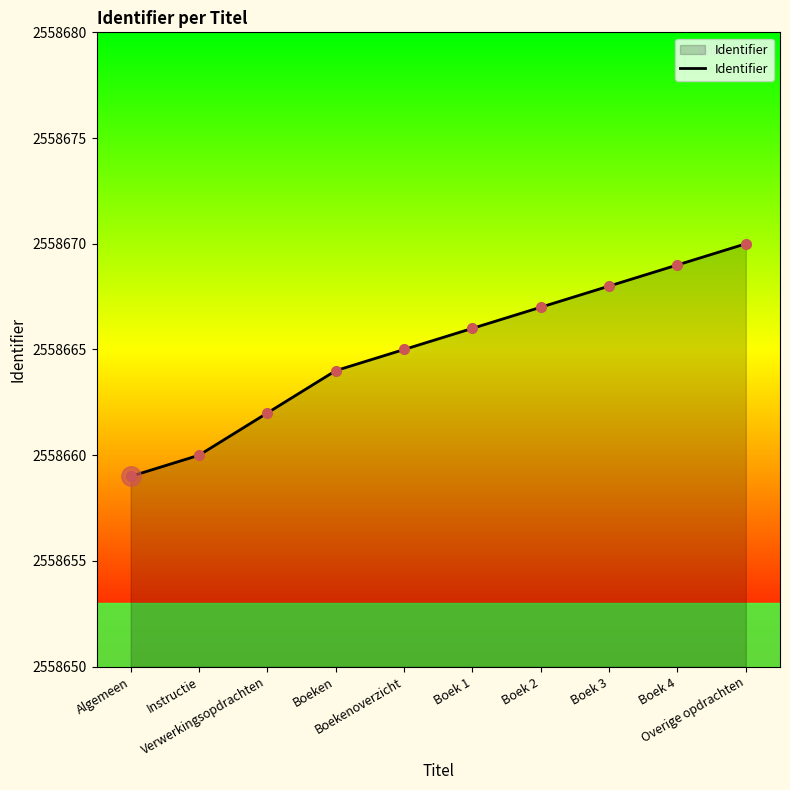

Which label corresponds to the smallest value in the chart?

Algemeen